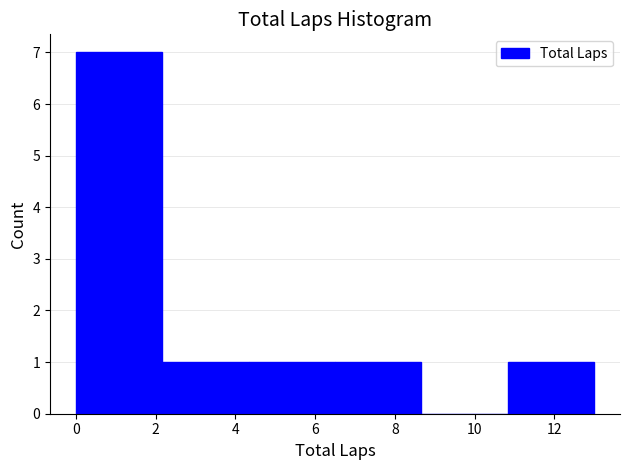

Reading left to right, transcribe this chart: for each bar, give the range it covers on the x-axis and its height. Neither the bar edges nor the heights are printed on the chart, so give them approximately, as read against the axes.

0.0 to 2.2: 7
2.2 to 4.4: 1
4.4 to 6.6: 1
6.6 to 8.6: 1
8.6 to 10.8: 0
10.8 to 13.0: 1